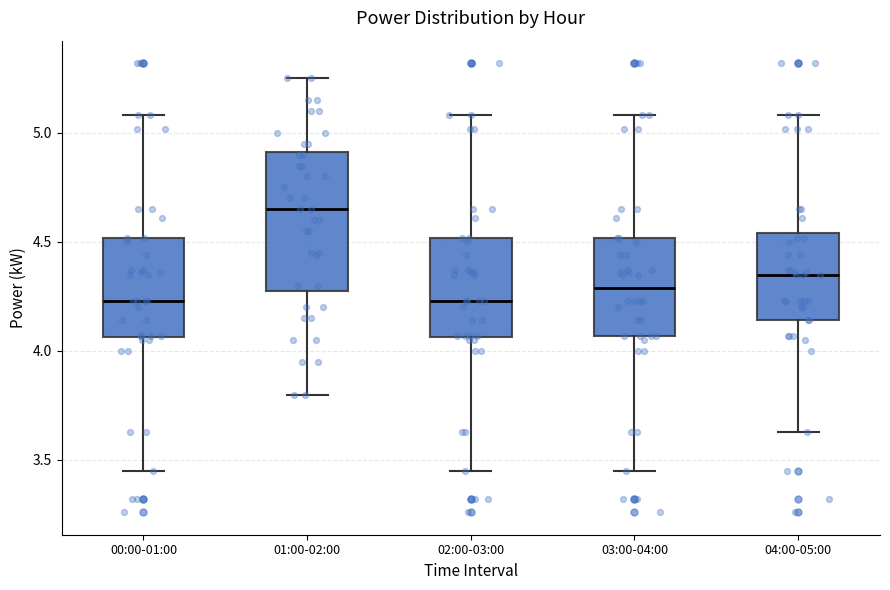

Where does the upper whisker of the box for 04:00-05:00 end on the y-axis? The values are not printed on the chart, so give them approximately, as read against the axis.

5.10